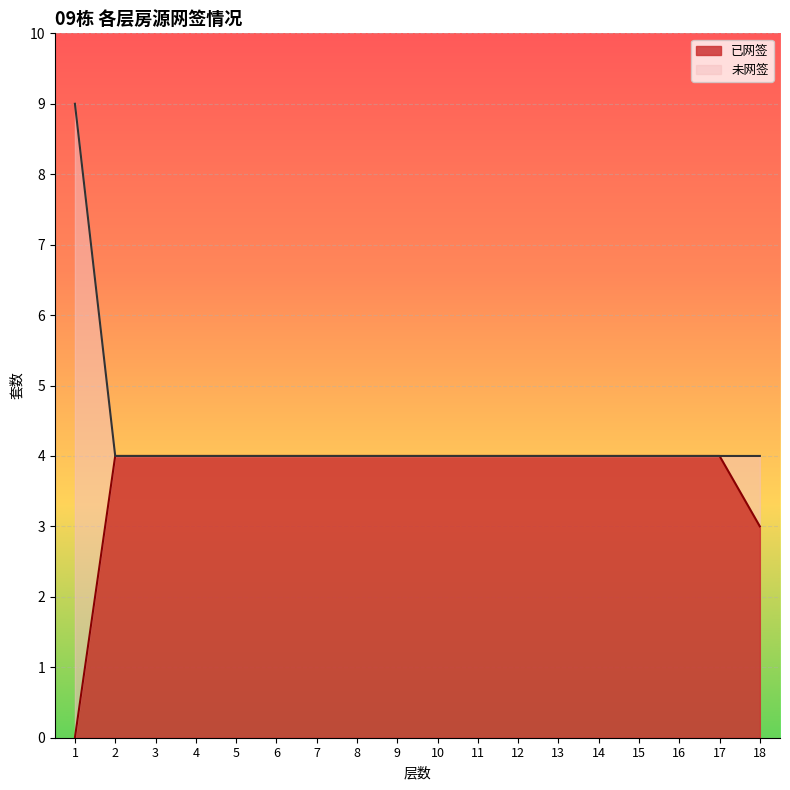

True or false: 总套数 has more than 0 interior local peaks.

False